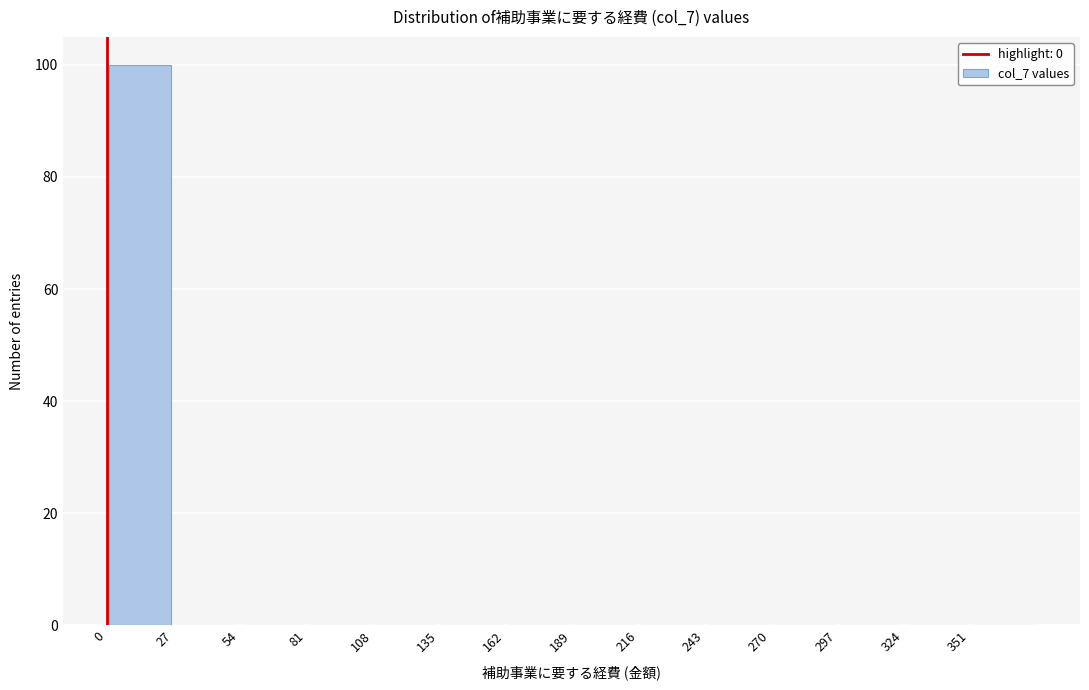

Which range on the x-axis has the tallest bar?

0 to 27